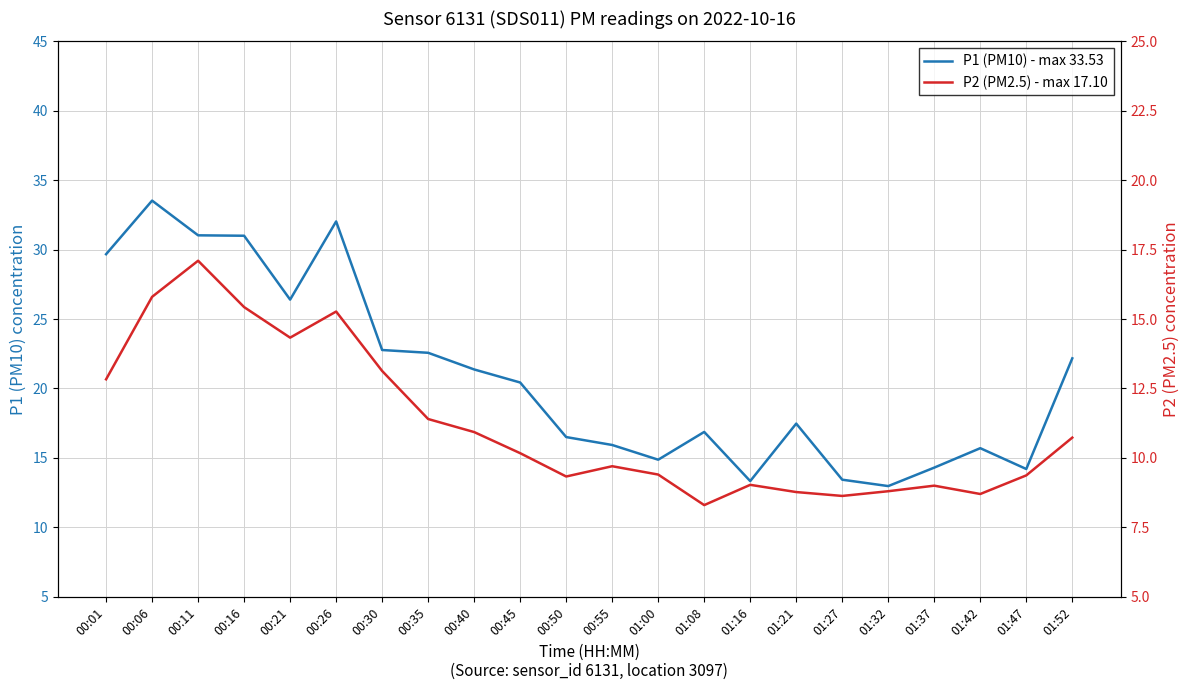

Reading left to right, list all the values displayed in this chart.

P1 (PM10) - max 33.53: 29.7	33.5	31.0	31.0	26.4	32.0	22.8	22.6	21.4	20.4	16.5	15.9	14.9	16.9	13.3	17.5	13.4	13.0	14.3	15.7	14.2	22.2
P2 (PM2.5) - max 17.10: 12.8	15.8	17.1	15.4	14.3	15.3	13.1	11.4	10.9	10.2	9.3	9.7	9.4	8.3	9.0	8.8	8.6	8.8	9.0	8.7	9.4	10.7